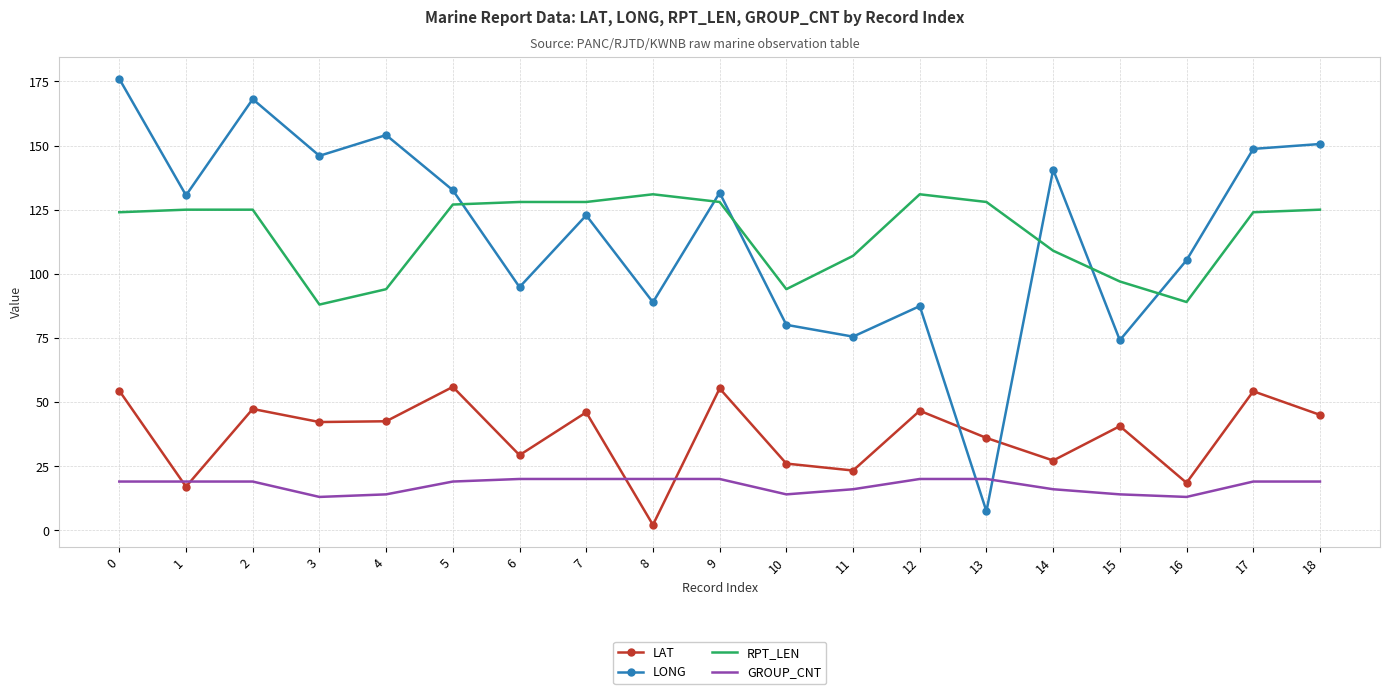

True or false: RPT_LEN and GROUP_CNT intersect in this chart.

False